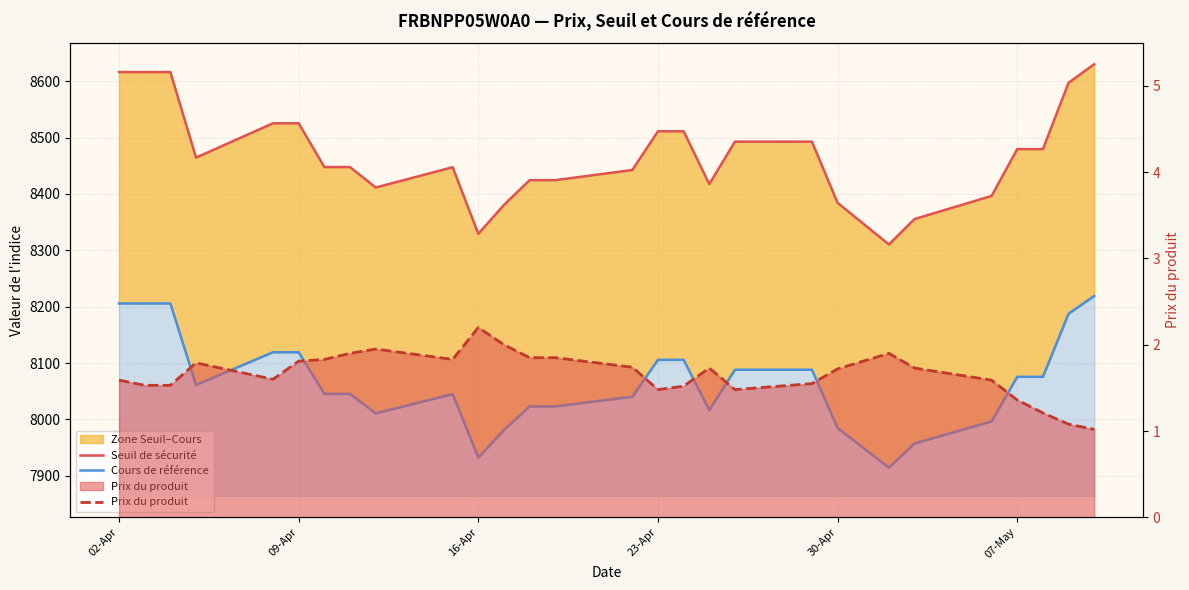

Is it true that Cours de référence equals 13915.3 at 23-Apr?

False